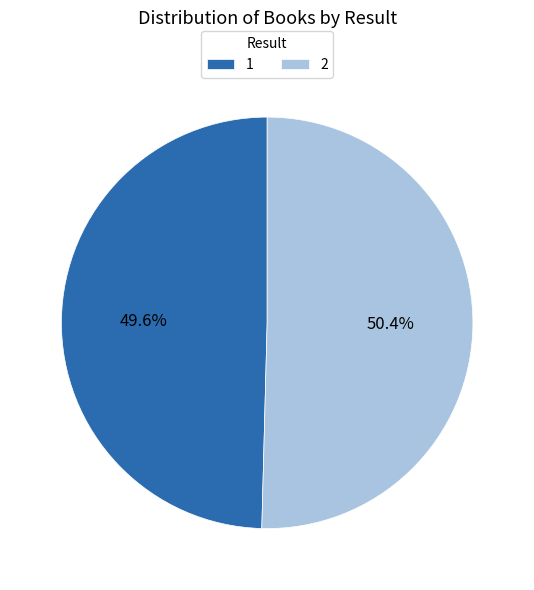

How many slices are in this pie chart?

2